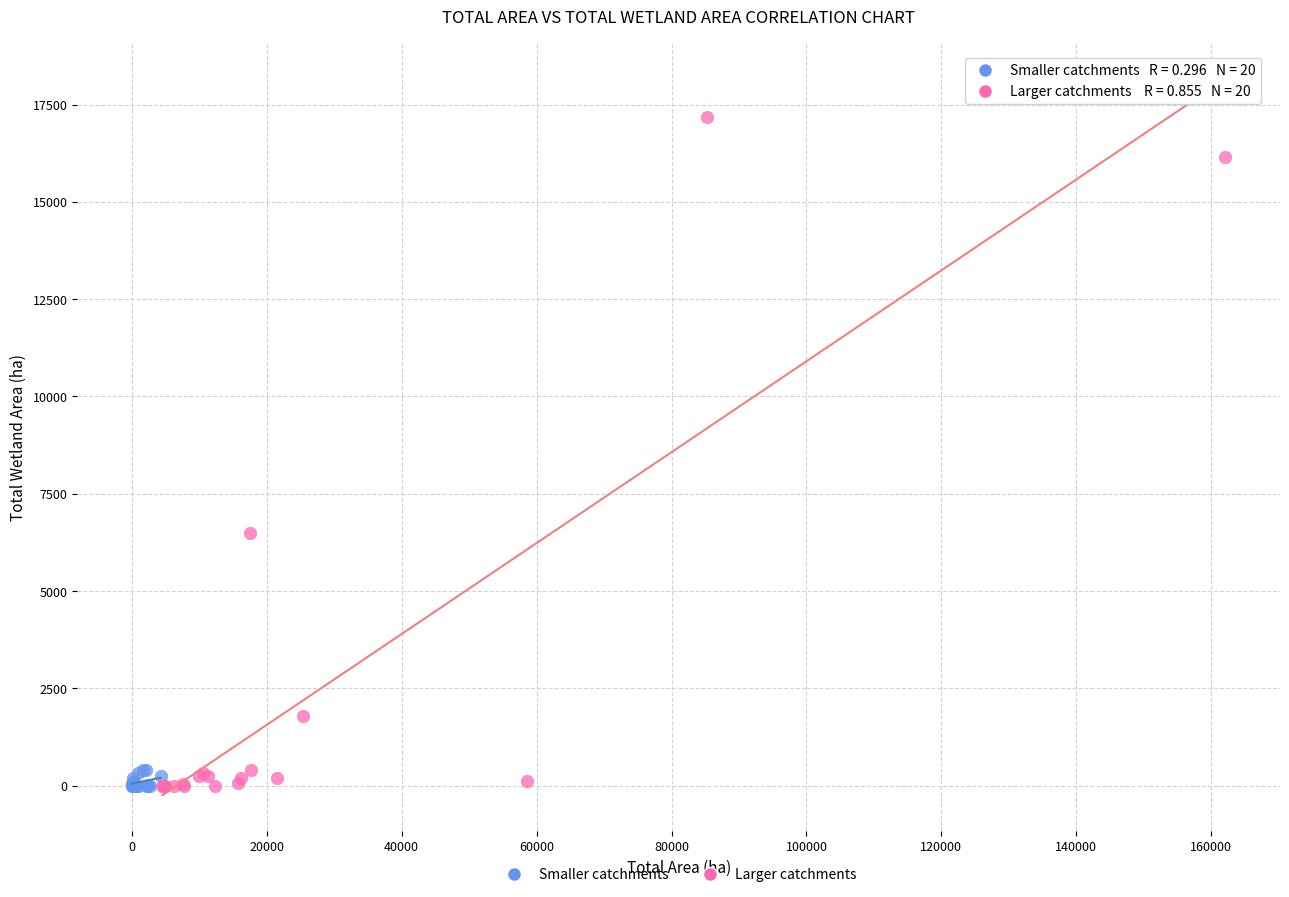

Which series has the widest spread of Y values?

Larger catchments